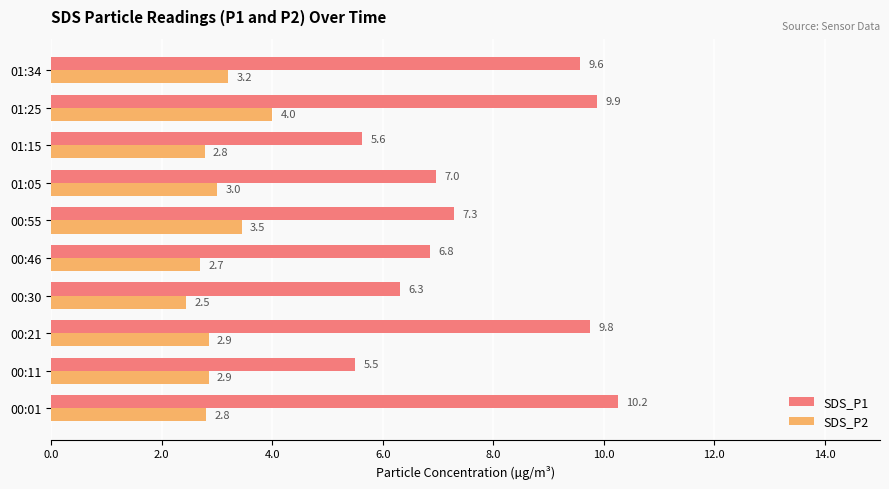

Which series has the largest range (max minus min)?

SDS_P1